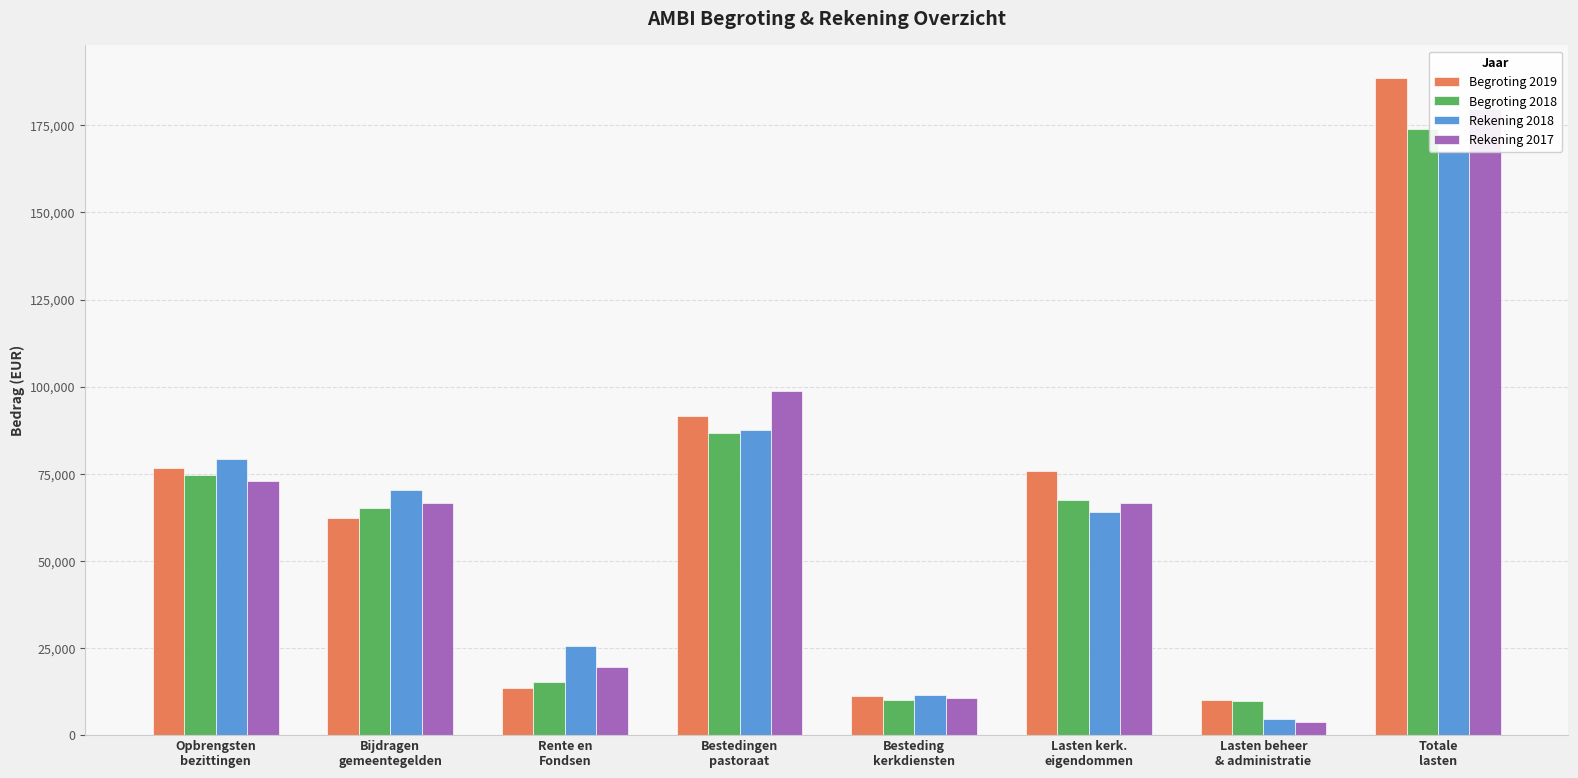

True or false: Rekening 2017 has a value of 10573 at Besteding
kerkdiensten.

True